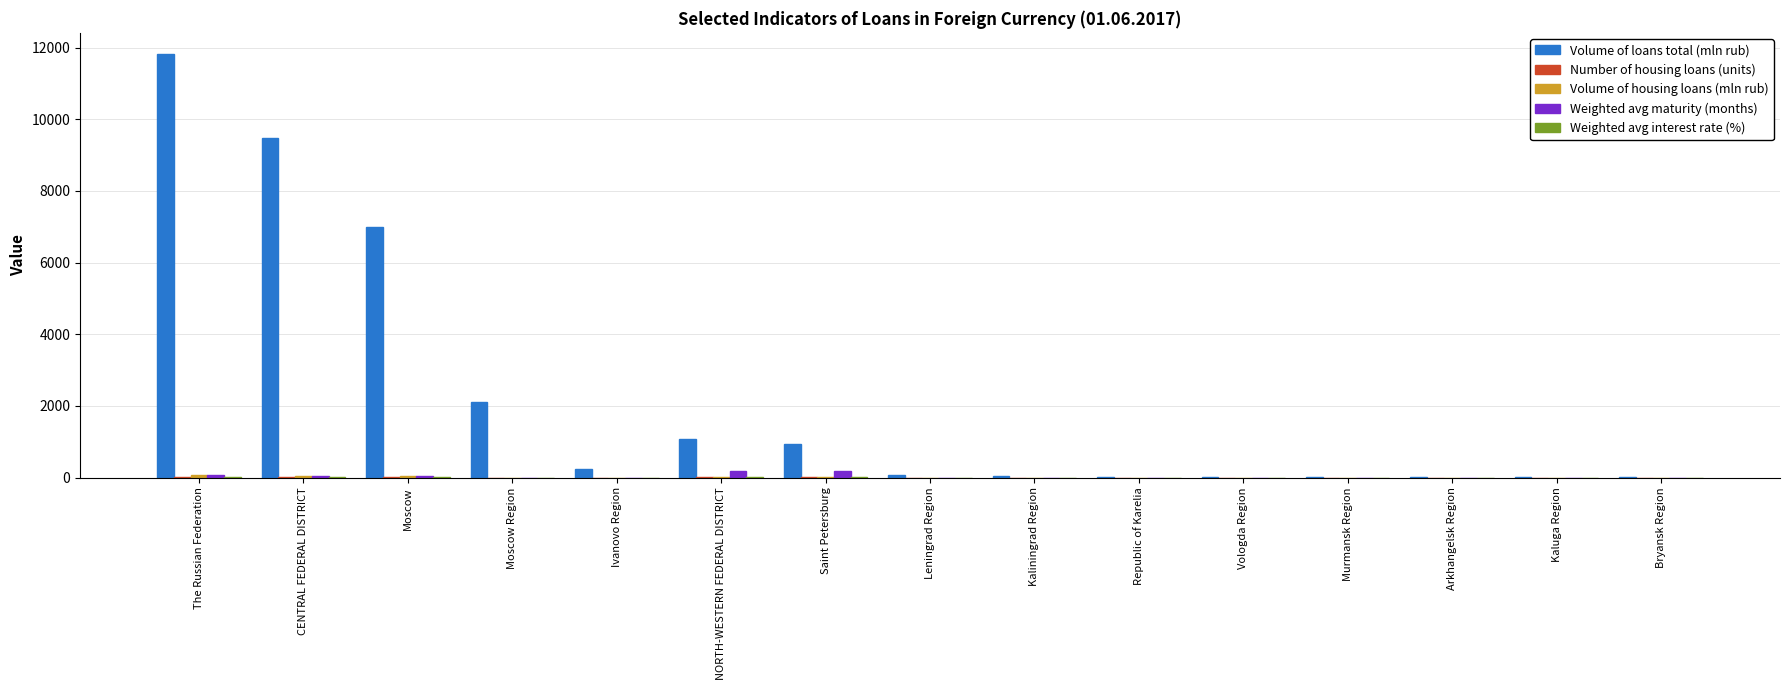

At which category is the sum across all series the highest?

The Russian Federation